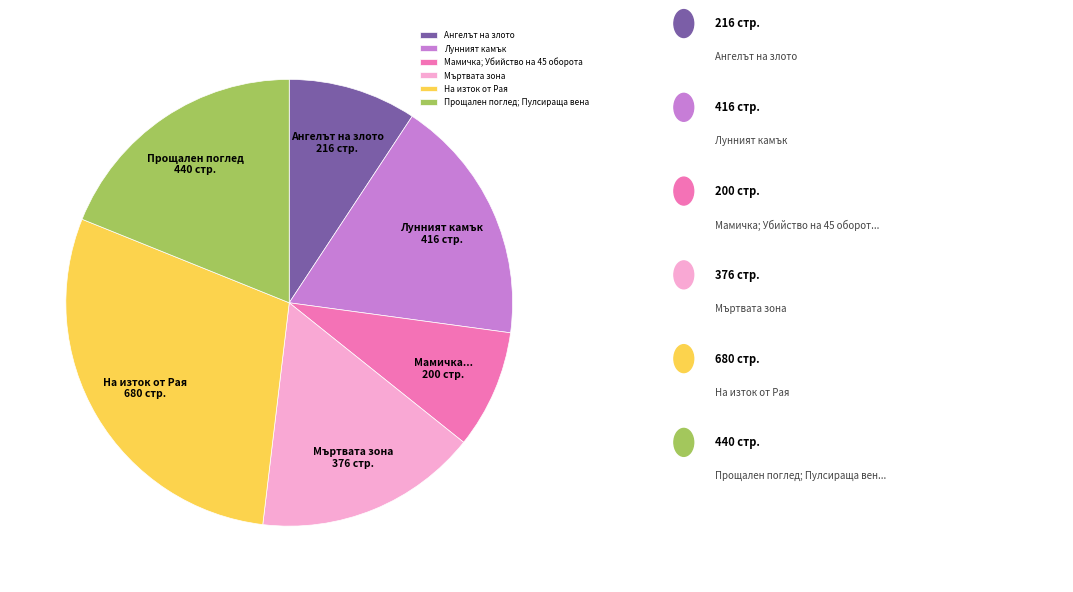

How many slices are in this pie chart?

6